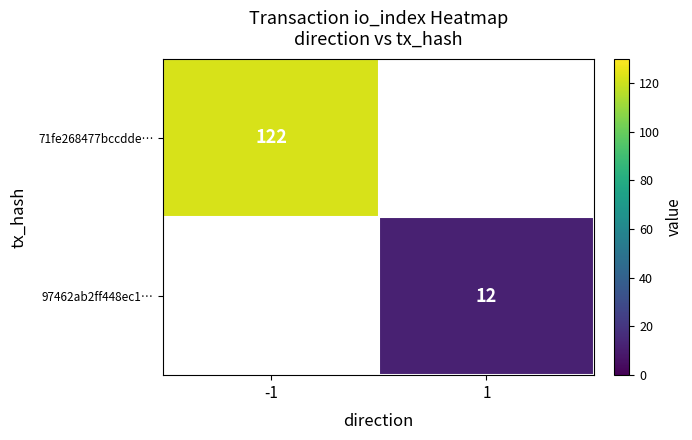

The value of 71fe268477bccdde… at -1 is 197. True or false?

False